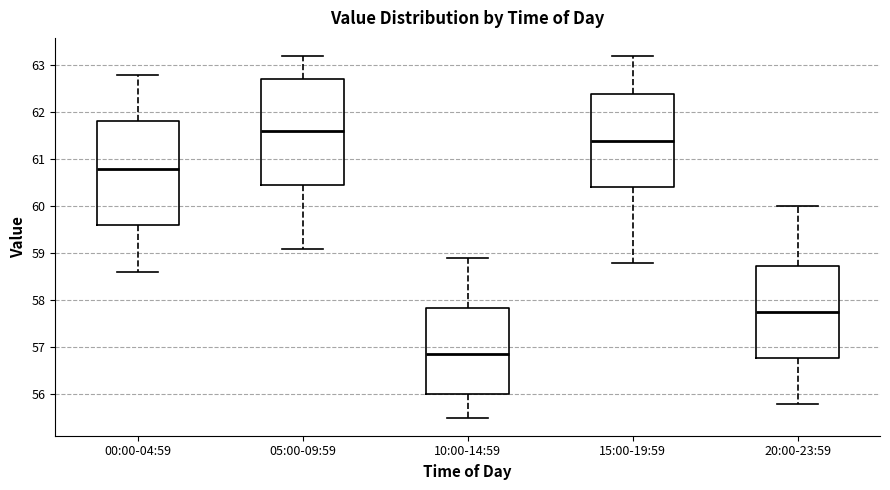

Reading left to right, read every box against the y-axis: the position of its median line, the range the box covers, and the ends of its whiskers. The values are not printed on the chart, so give them approximately, as read against the axis.

00:00-04:59: median 60.8, box 59.6 to 61.8, whiskers 58.6 to 62.8
05:00-09:59: median 61.6, box 60.5 to 62.7, whiskers 59.1 to 63.2
10:00-14:59: median 56.9, box 56.0 to 57.8, whiskers 55.5 to 58.9
15:00-19:59: median 61.4, box 60.4 to 62.4, whiskers 58.8 to 63.2
20:00-23:59: median 57.8, box 56.8 to 58.7, whiskers 55.8 to 60.0